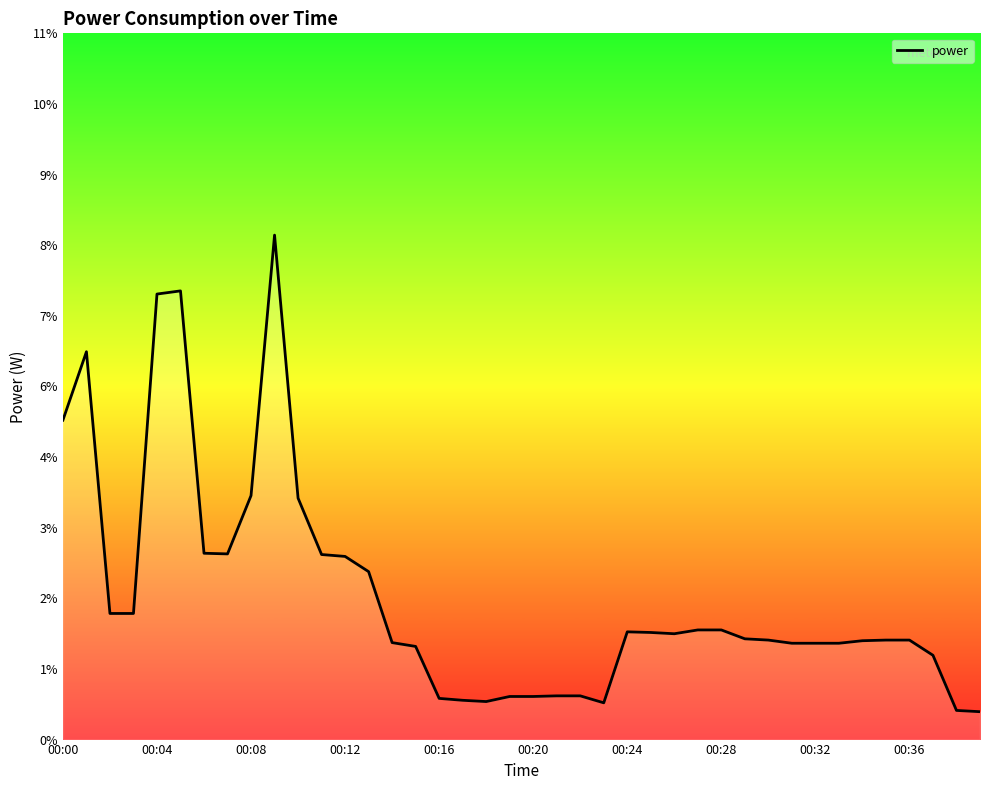

Reading left to right, transcribe all the data shown in this chart.

5.0	6.1	2.0	2.0	7.0	7.1	2.9	2.9	3.9	8.0	3.8	2.9	2.9	2.6	1.5	1.5	0.7	0.6	0.6	0.7	0.7	0.7	0.7	0.6	1.7	1.7	1.7	1.7	1.7	1.6	1.6	1.5	1.5	1.5	1.6	1.6	1.6	1.3	0.5	0.4